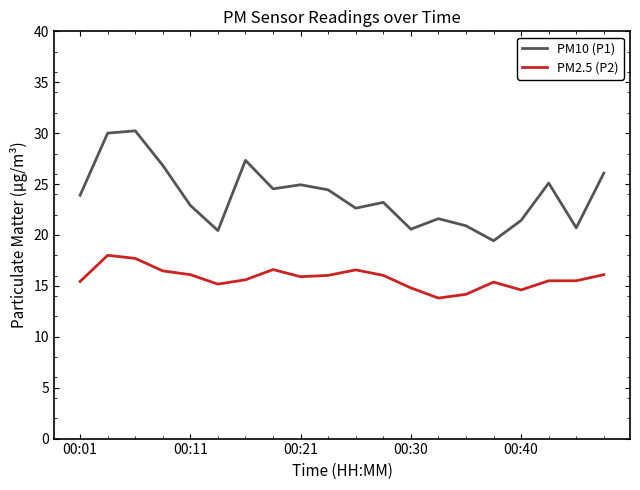

Which series has the largest total across all categories?

PM10 (P1)